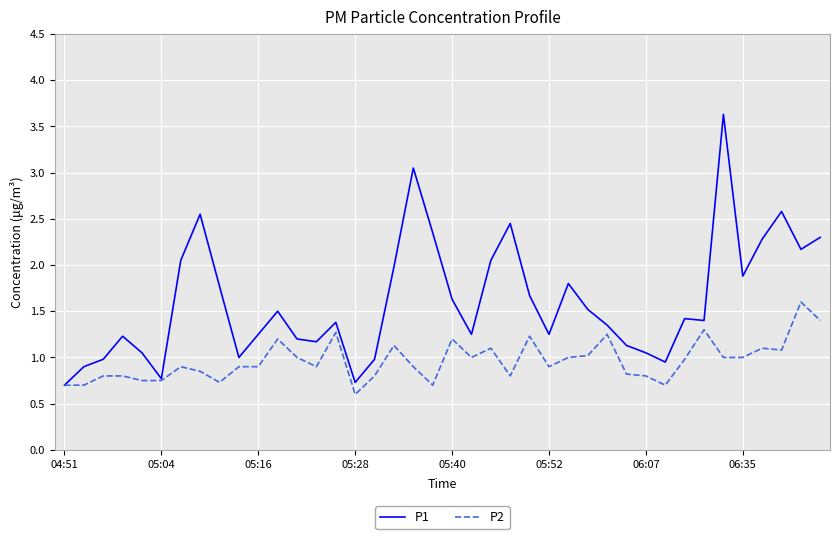

Rank the series by their average value, from lowest to highest.

P2, P1